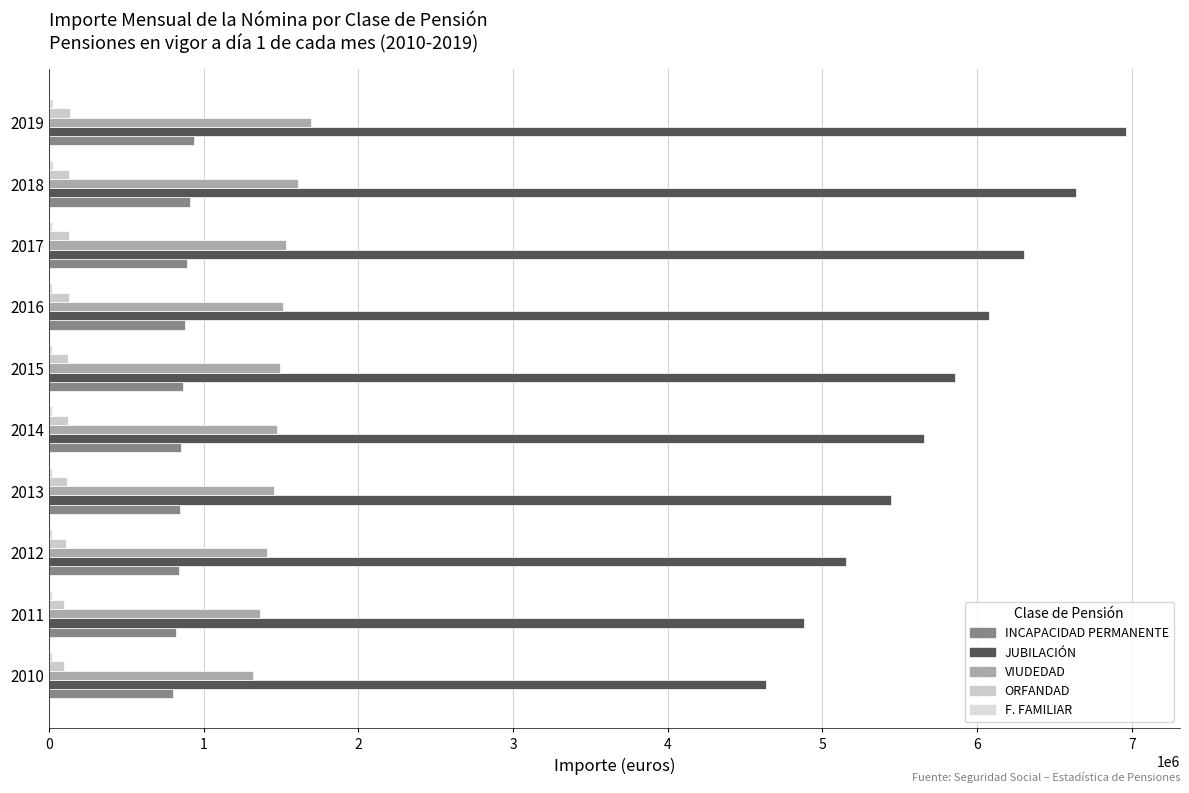

How many data points in VIUDEDAD are above 1492582?

5